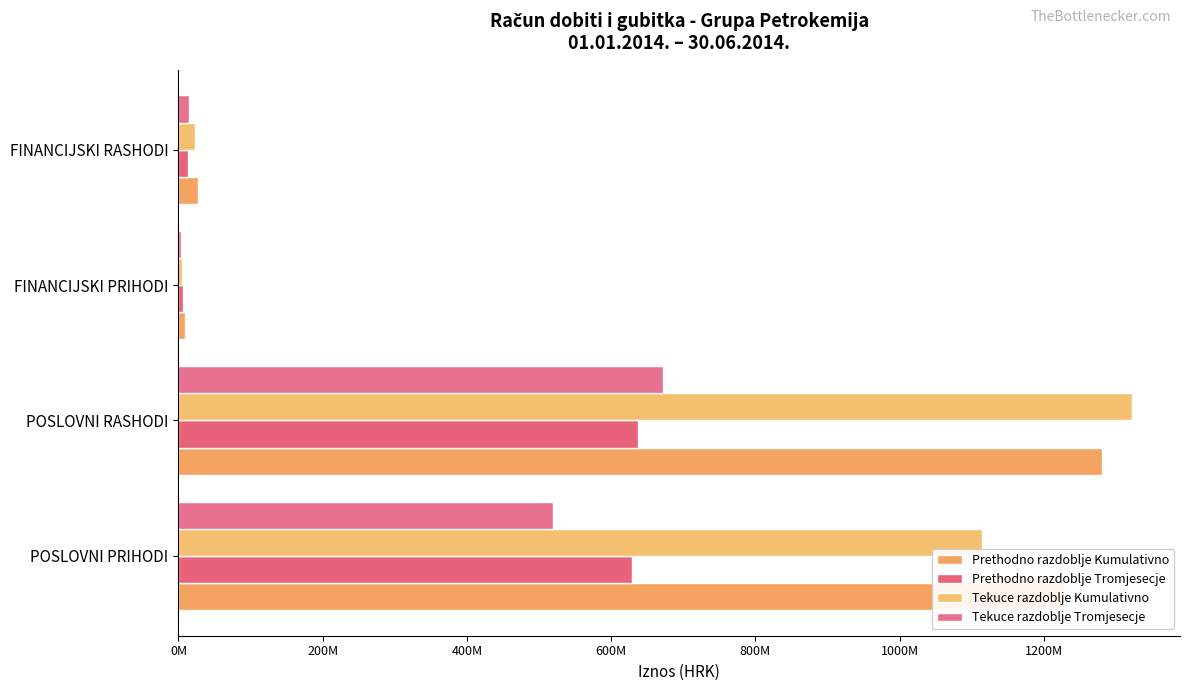

Which category has the highest value across all series?

POSLOVNI RASHODI